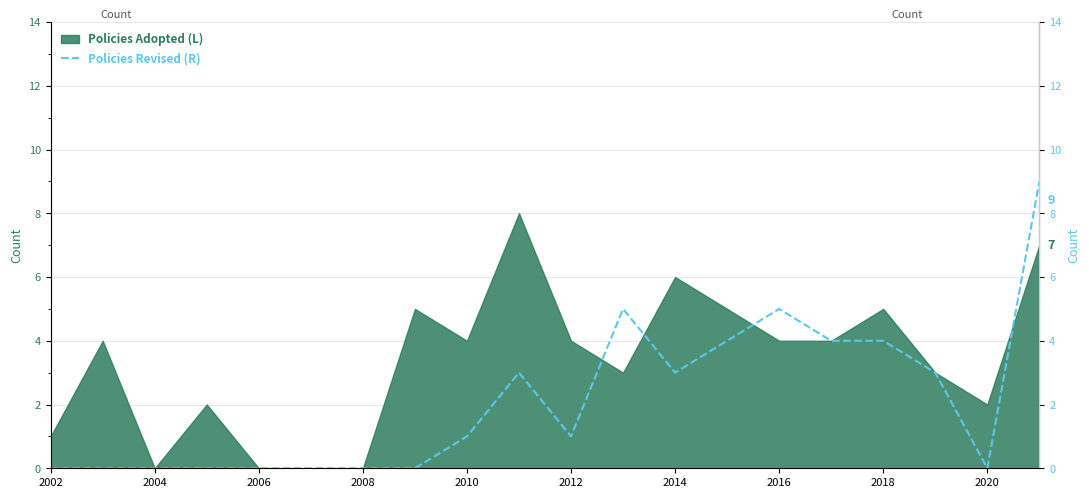

What is the greatest value displayed?

9